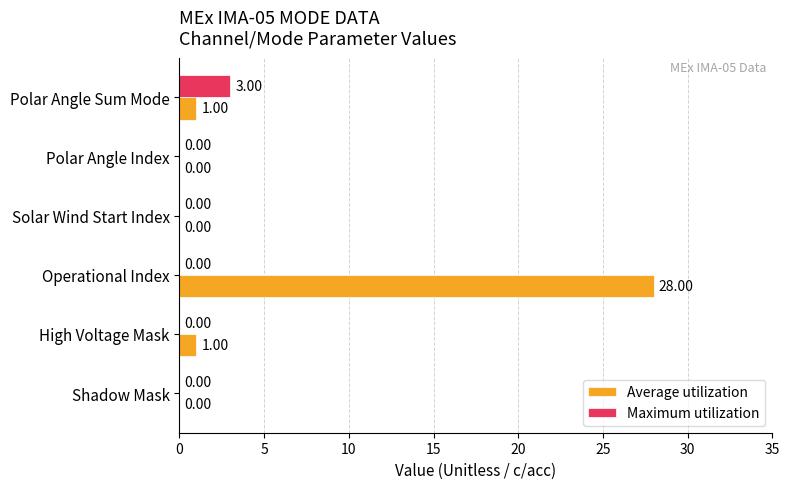

Which label corresponds to the largest value in the chart?

Operational Index